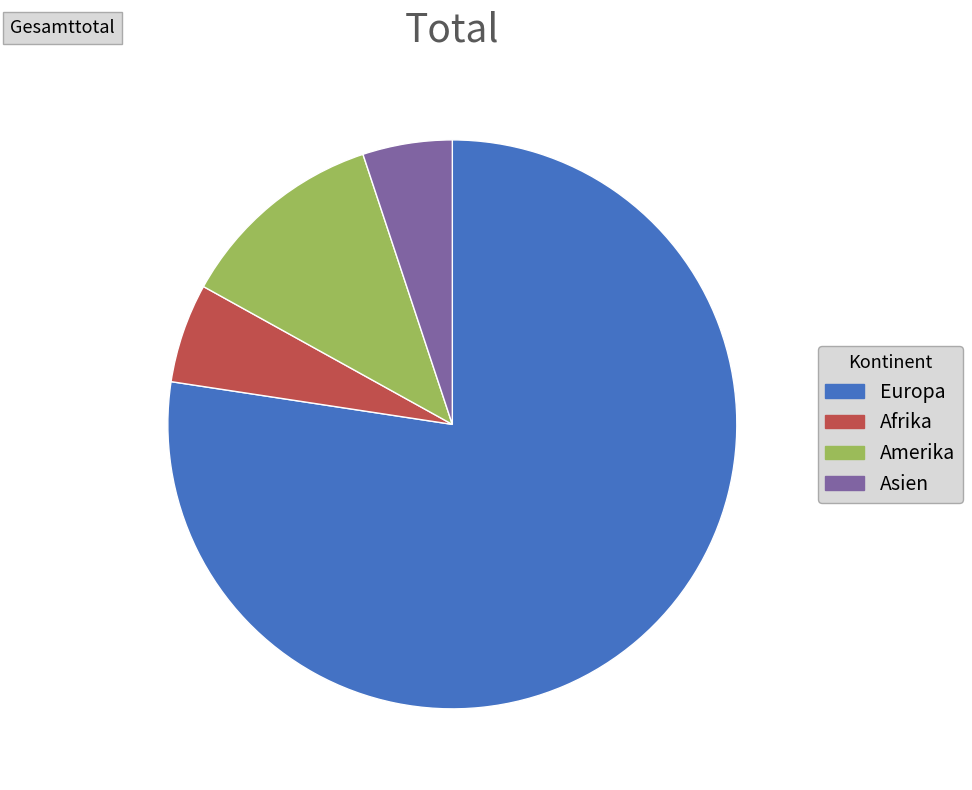

How many slices are in this pie chart?

4